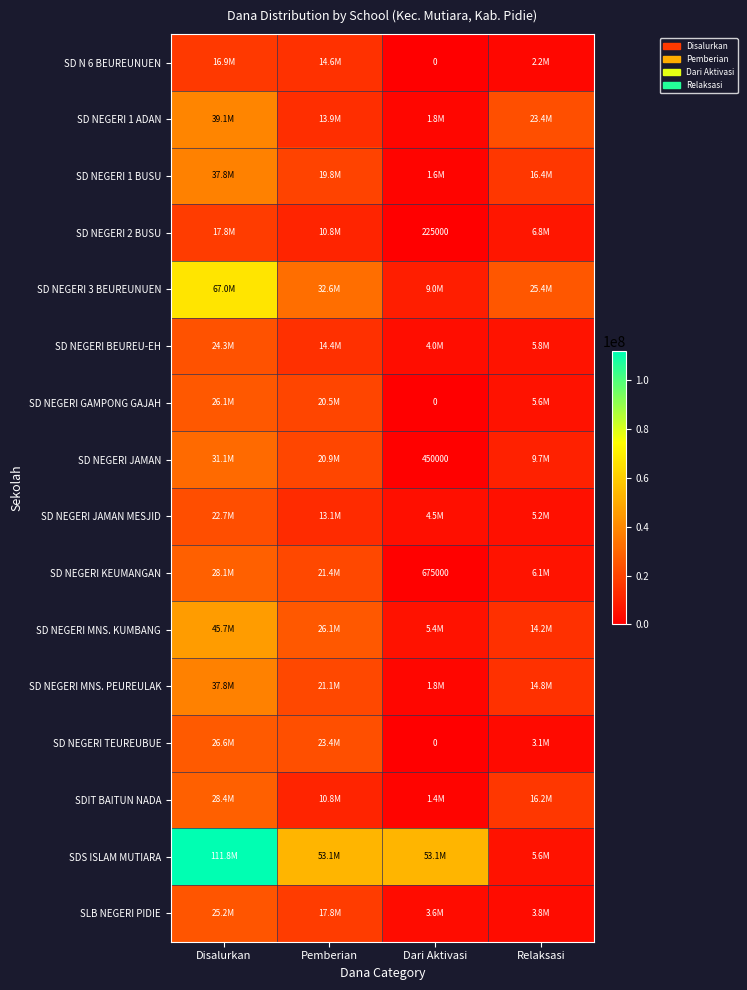

True or false: SD NEGERI MNS. KUMBANG has a value of 7685137 at Relaksasi.

False